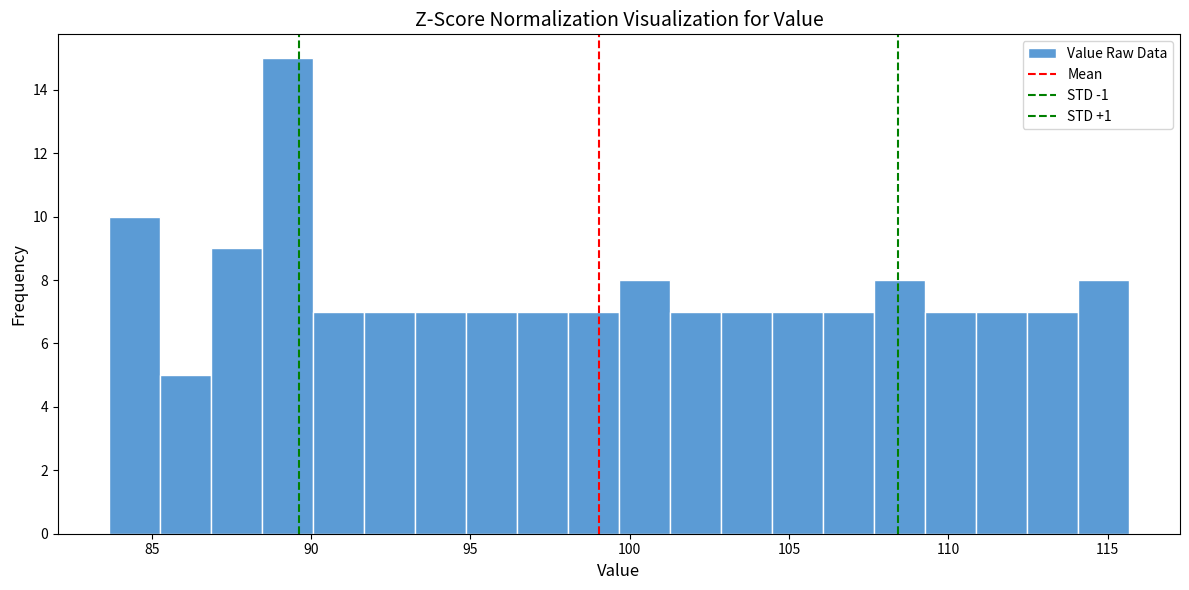

Around what value on the x-axis is the tallest bar? Give the approximate position of its centre, as read against the axis.

89.5